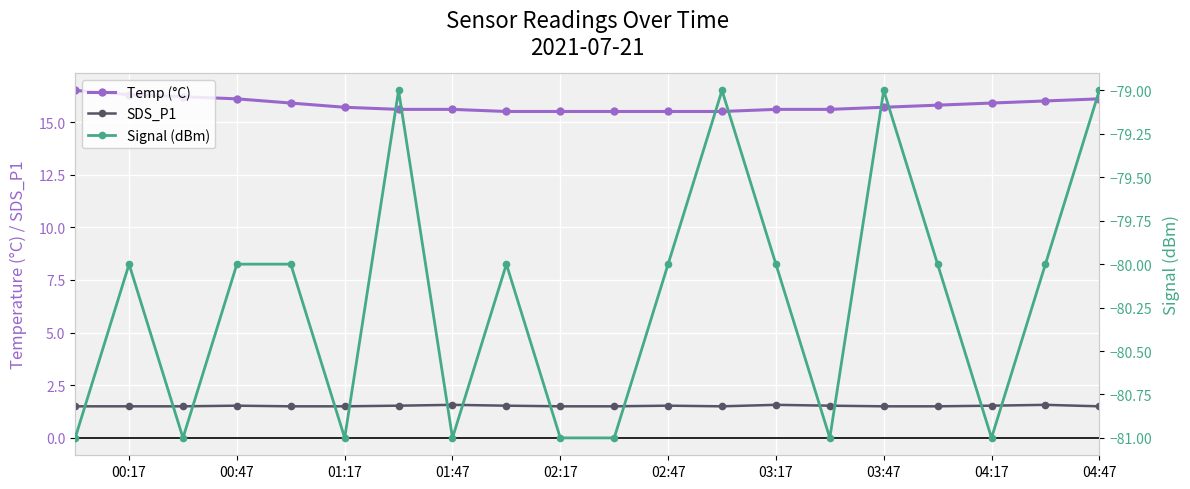

What is the minimum value shown in the chart?

-81.0